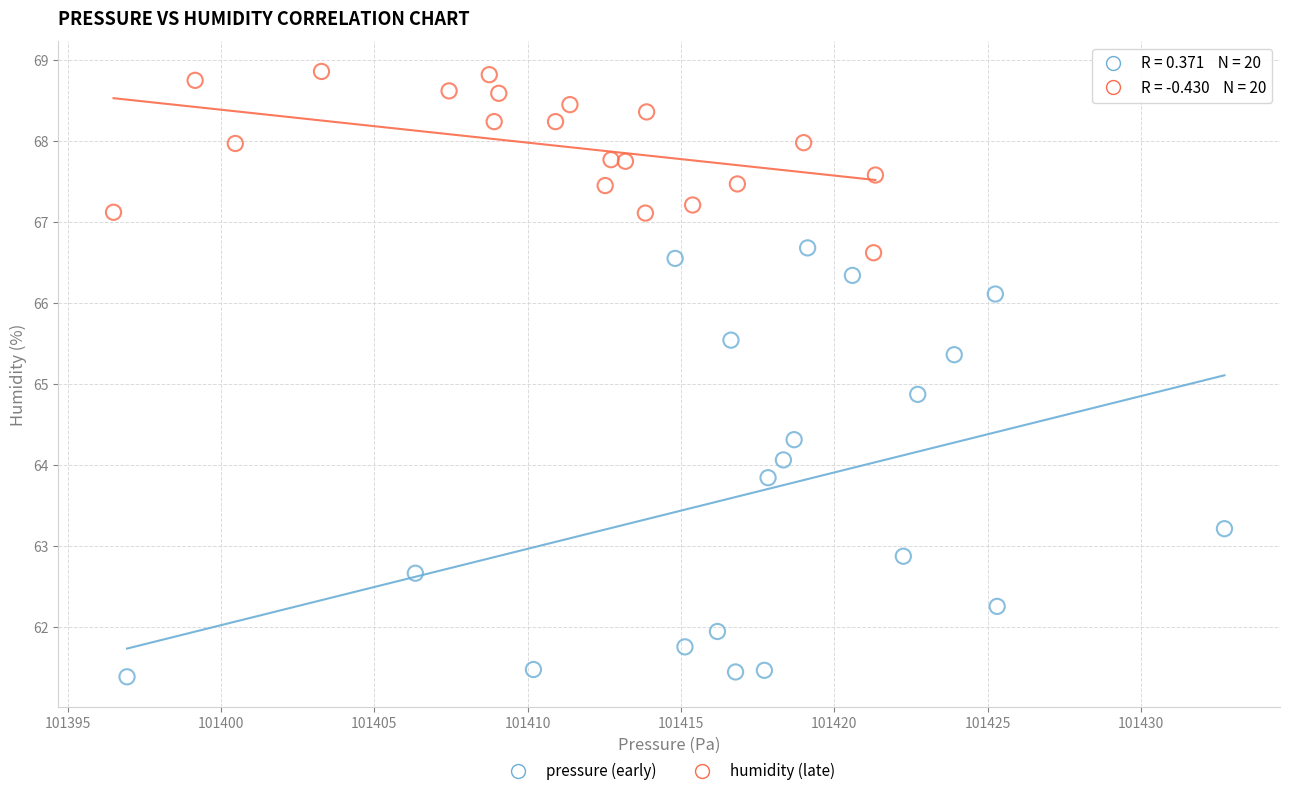

Which series contains the lowest Y value?

pressure (early)